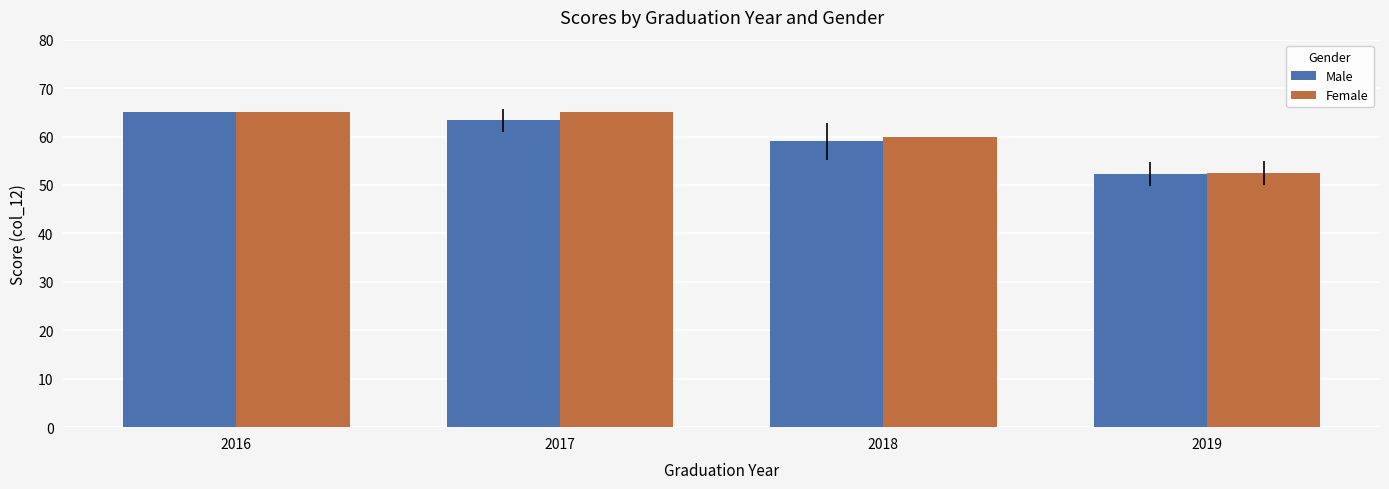

Reading left to right, transcribe all the data shown in this chart.

Male: 2016=65.0	2017=63.3	2018=59.0	2019=52.2
Female: 2016=65.0	2017=65.0	2018=60.0	2019=52.5